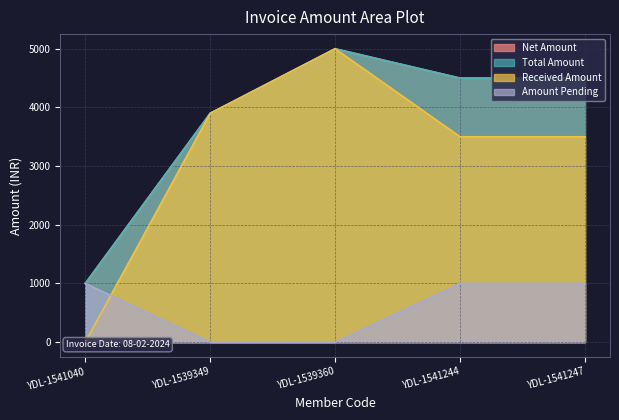

Which series has the widest spread of values?

Received Amount